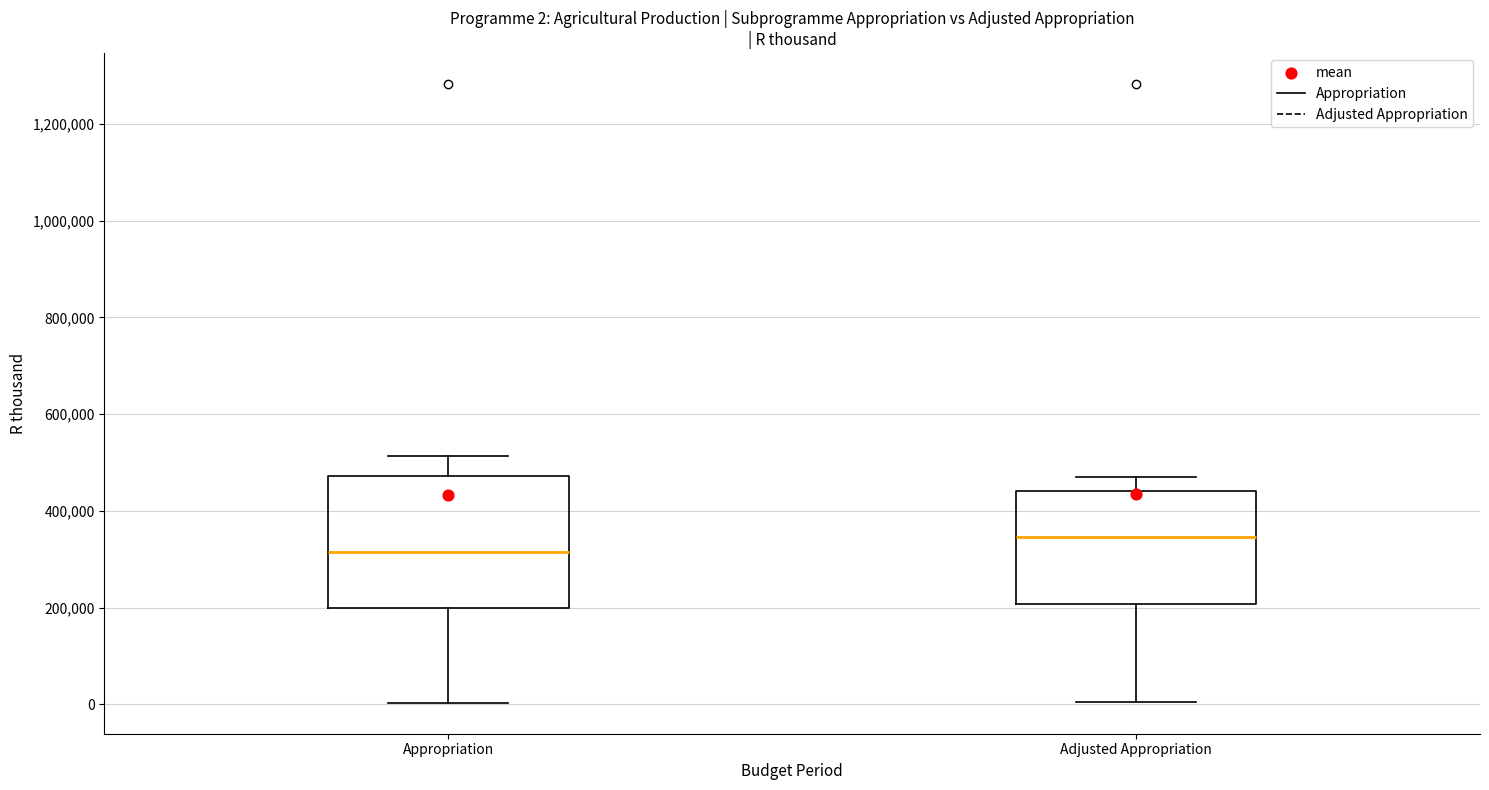

Which box's median line is the highest?

Adjusted Appropriation